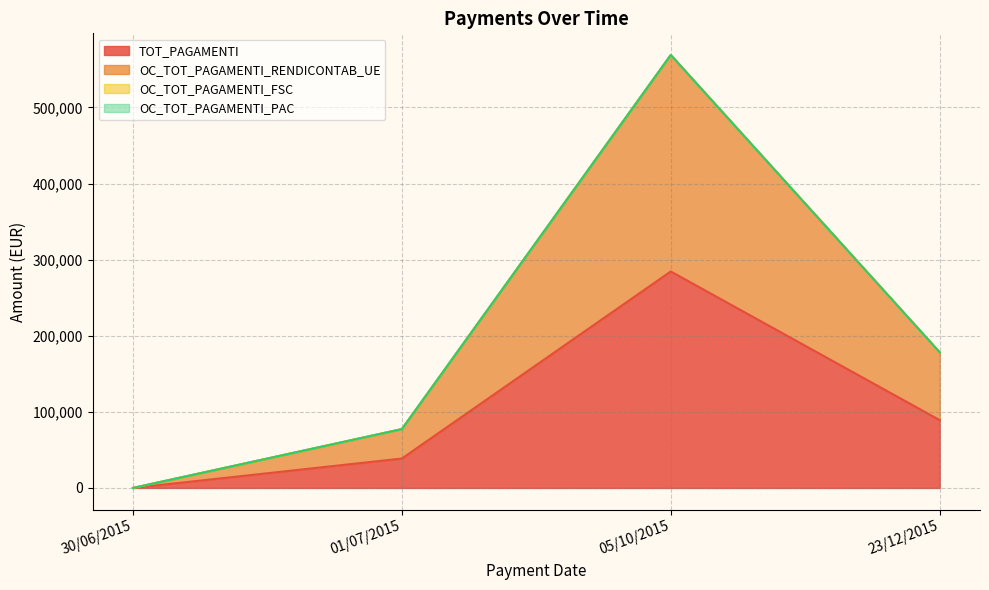

Reading right to left, extract all data points from this chart.

TOT_PAGAMENTI: 23/12/2015=89133.7	05/10/2015=284450.5	01/07/2015=38660.7	30/06/2015=0.0
OC_TOT_PAGAMENTI_RENDICONTAB_UE: 23/12/2015=178267.3	05/10/2015=568901.0	01/07/2015=77321.4	30/06/2015=0.0